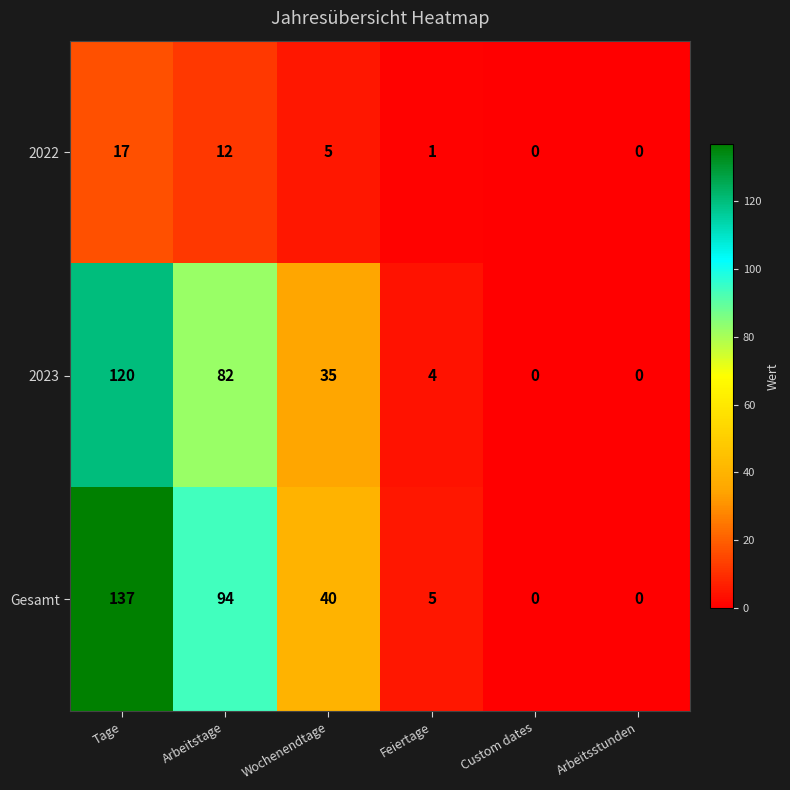

What is the spread (max minus min) of values at Arbeitstage?

82